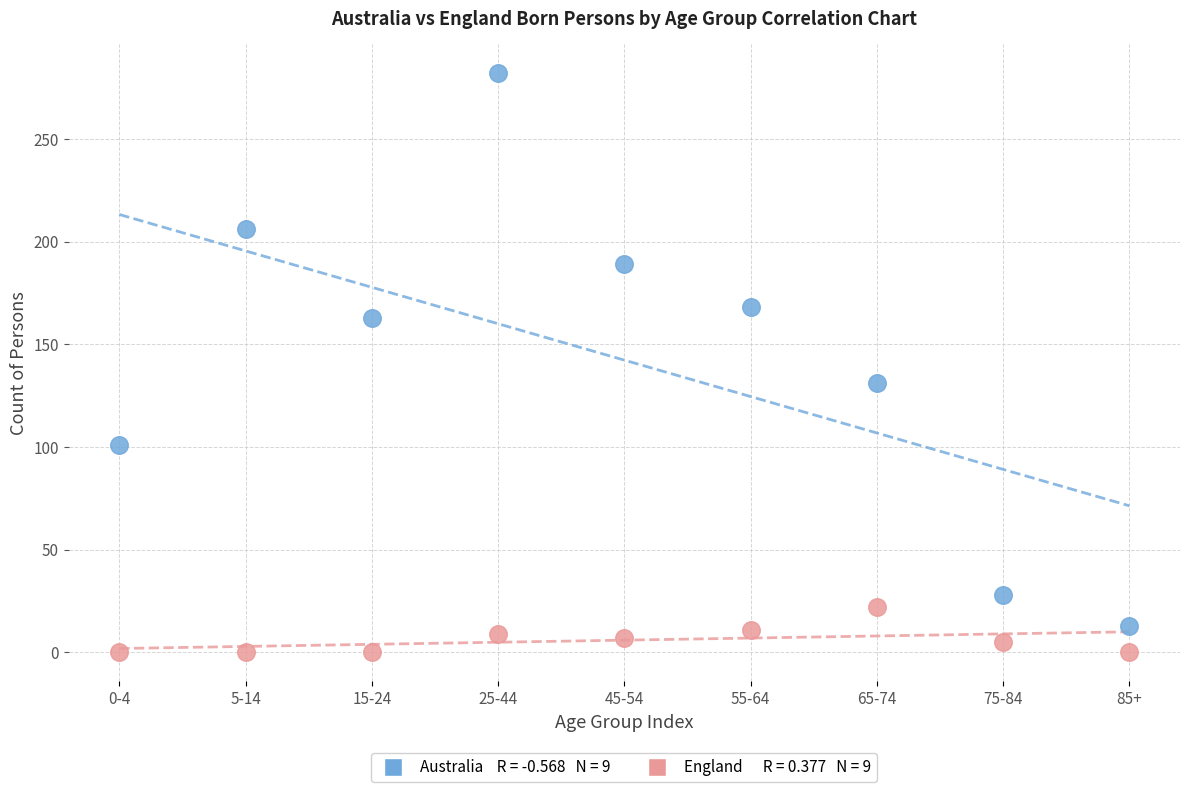

Across all series, what Y value is closest to 141?

131